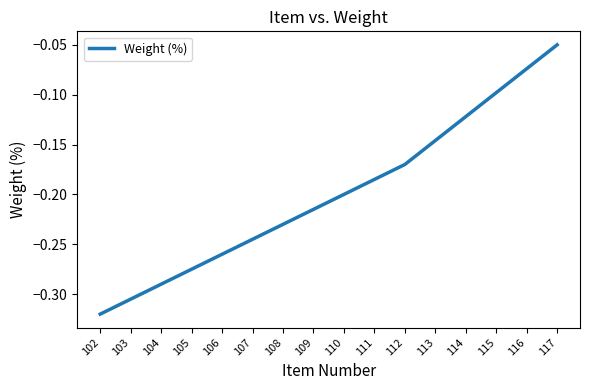

True or false: the data shows -0.3 at 110.

False